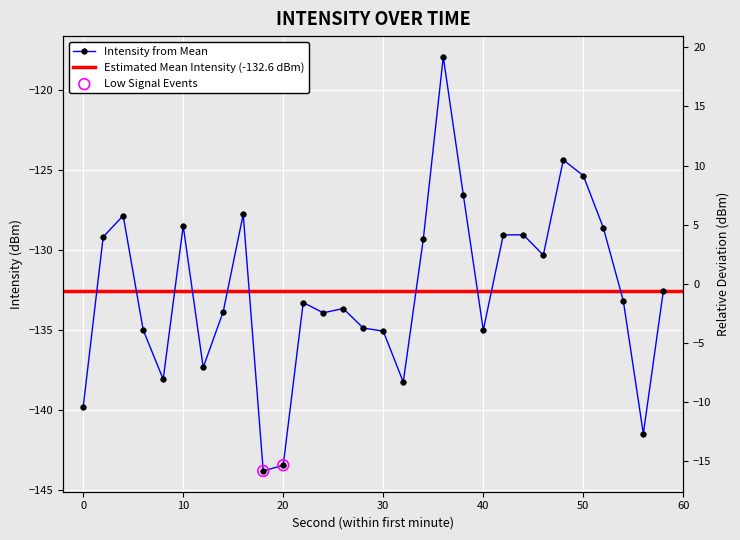

Between 40 and 28, which is larger?

28